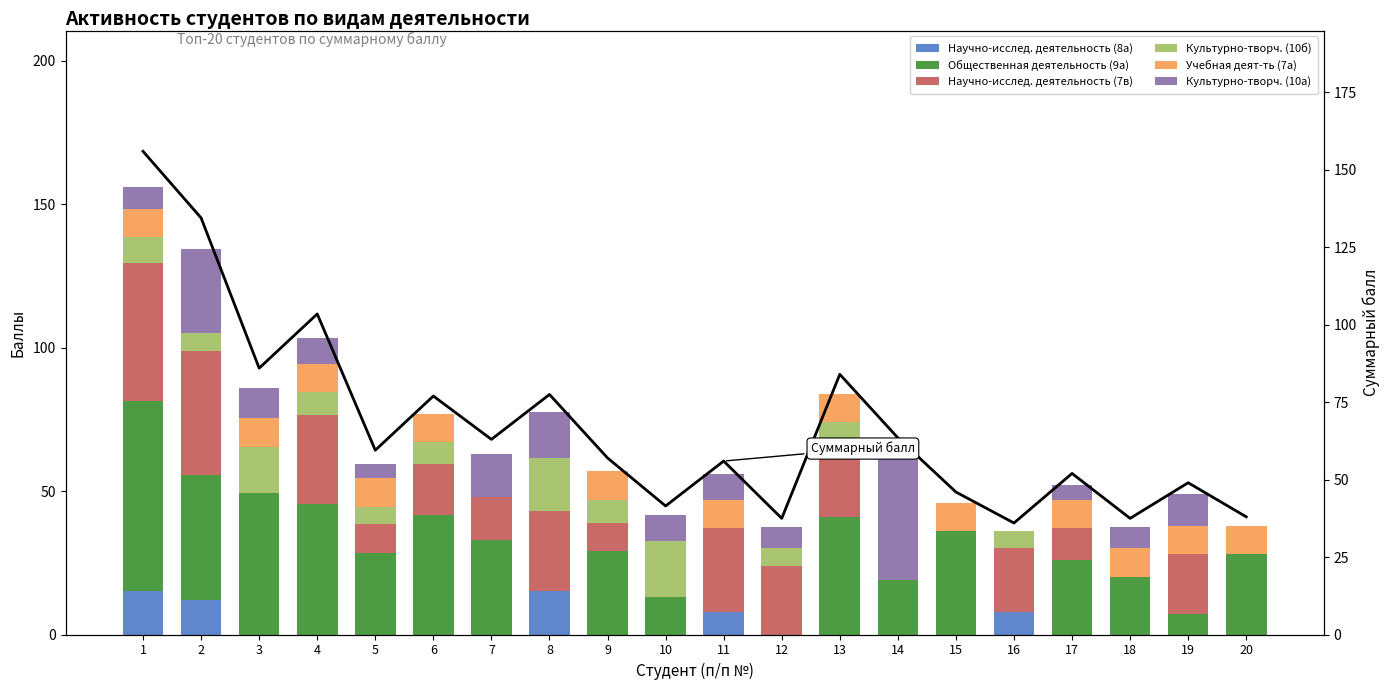

Rank the categories by Научно-исслед. деятельность (8а) value from highest to lowest.

1, 8, 2, 11, 16, 3, 4, 5, 6, 7, 9, 10, 12, 13, 14, 15, 17, 18, 19, 20